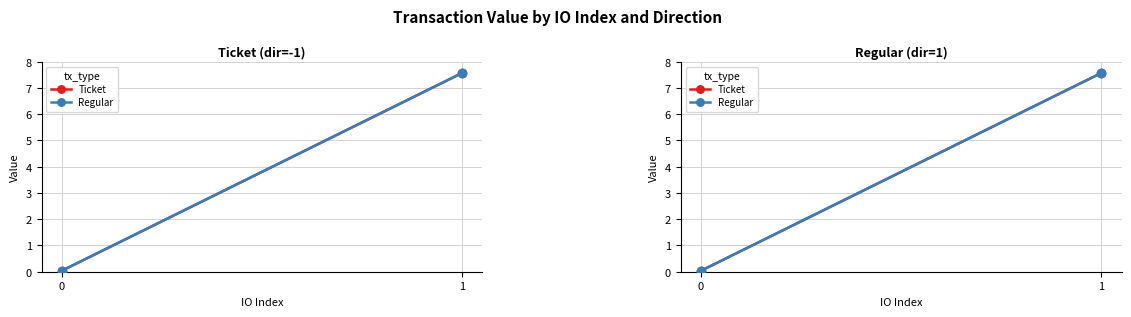

How many values in the Regular series are below 7?

1